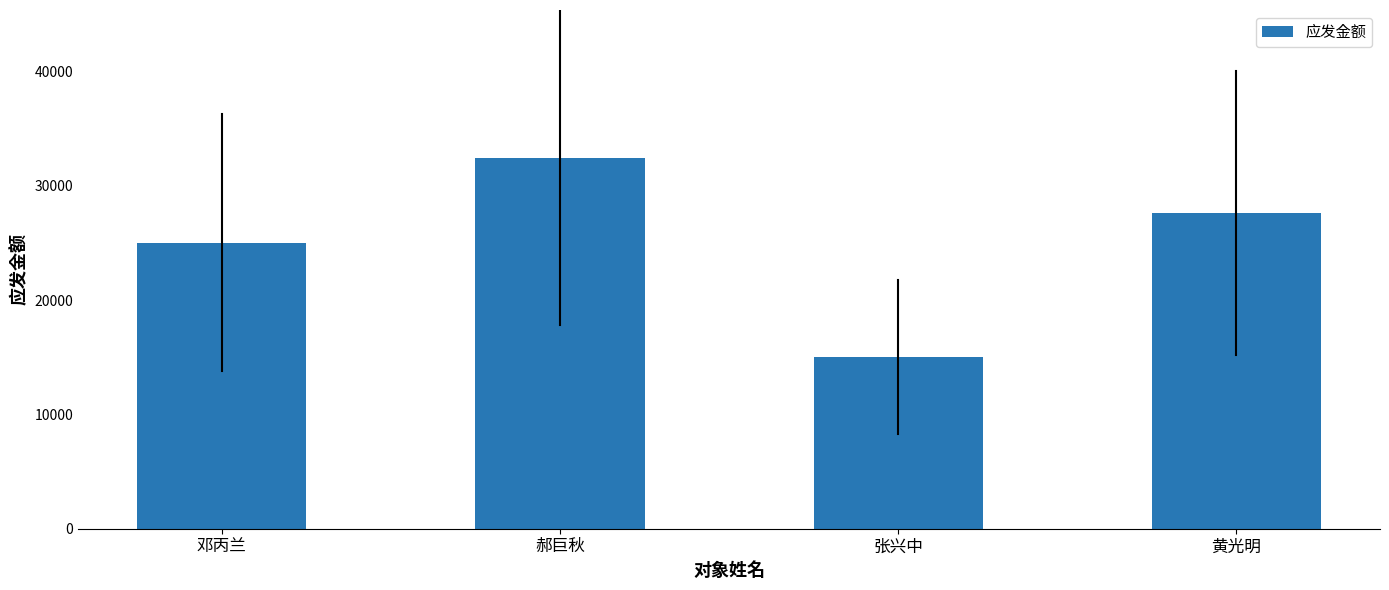

List the labels in order of value, largest first.

郝巨秋, 黄光明, 邓丙兰, 张兴中